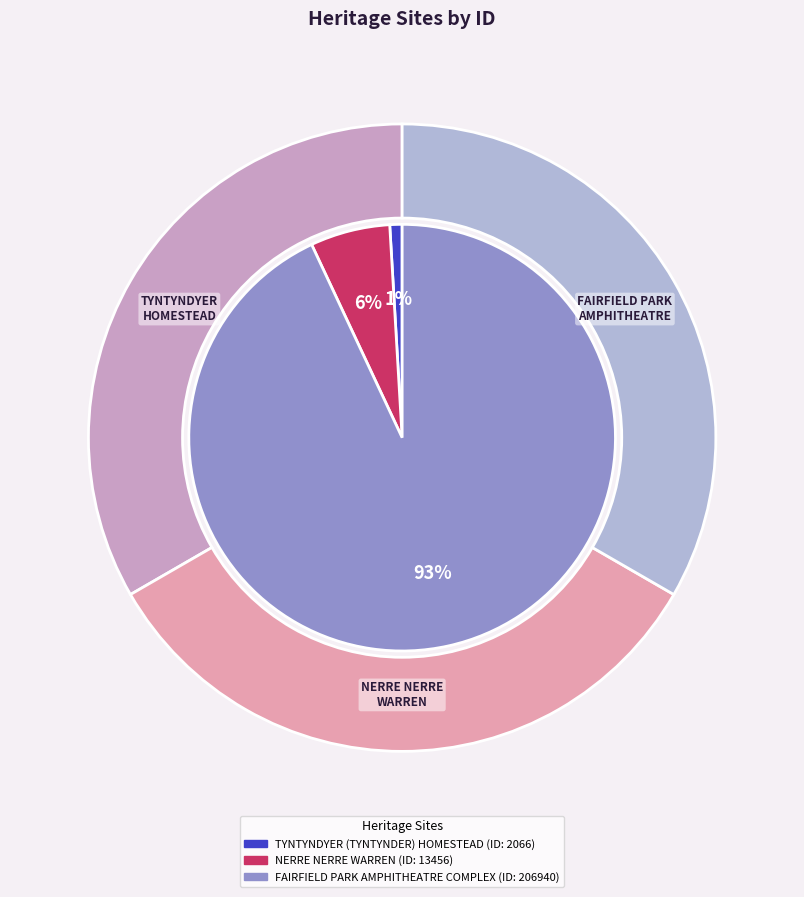

Which has a higher value, TYNTYNDYER (TYNTYNDER) HOMESTEAD or FAIRFIELD PARK AMPHITHEATRE COMPLEX?

FAIRFIELD PARK AMPHITHEATRE COMPLEX